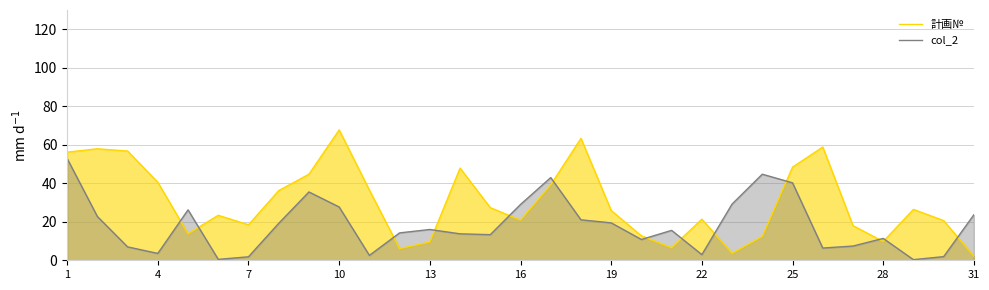

What is the maximum value shown in the chart?

67.7